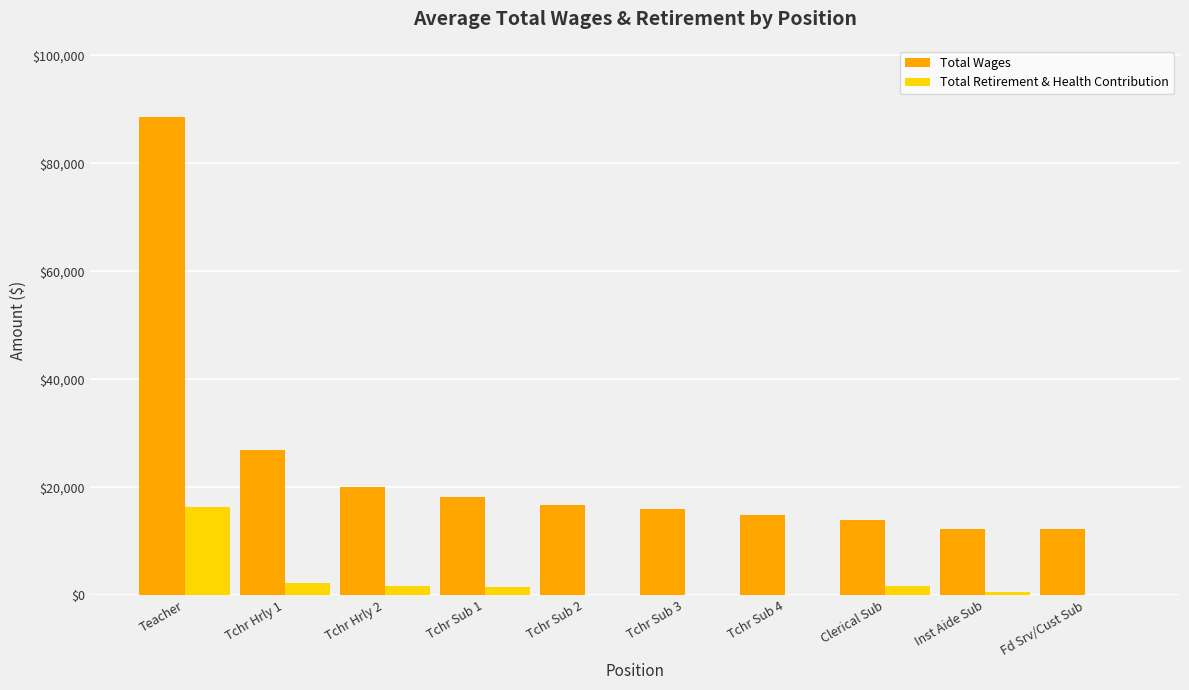

What is the average value of the Total Wages series?

23934